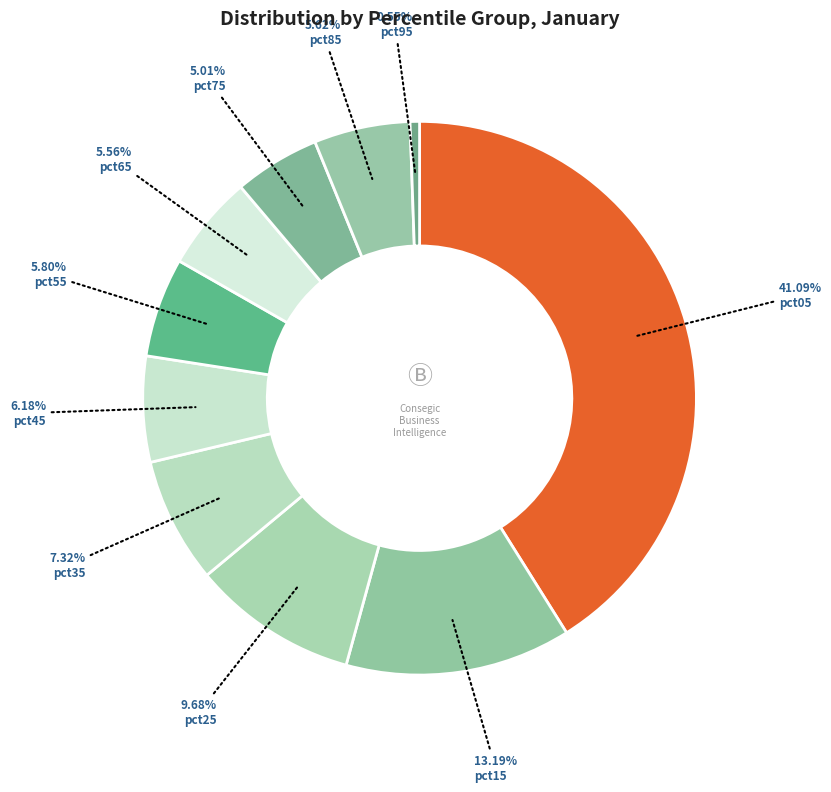

Count the number of slices in the pie.

10